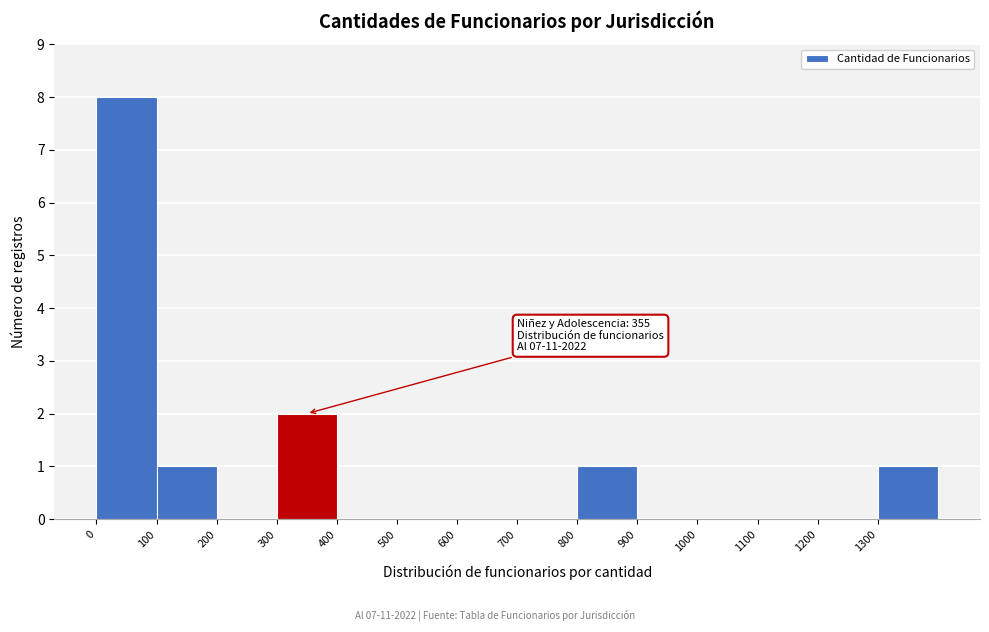

Which range on the x-axis has the tallest bar?

0 to 100